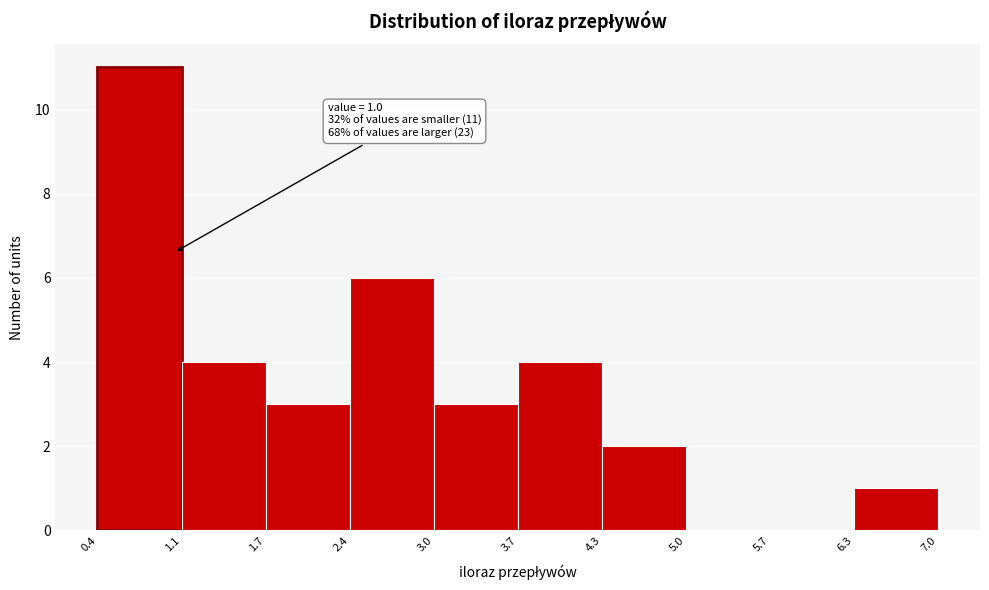

Over which range of the x-axis is the bar tallest?

0.4 to 1.1